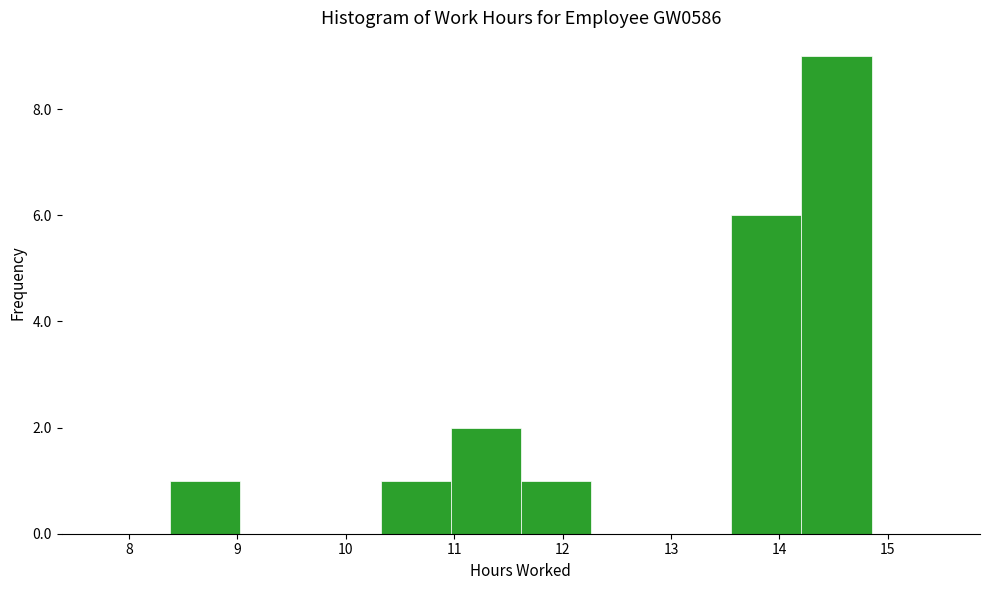

How tall is the bar that spans 13.6 to 14.2 on the x-axis? Neither the bar edges nor the heights are printed on the chart, so give them approximately, as read against the axes.

6